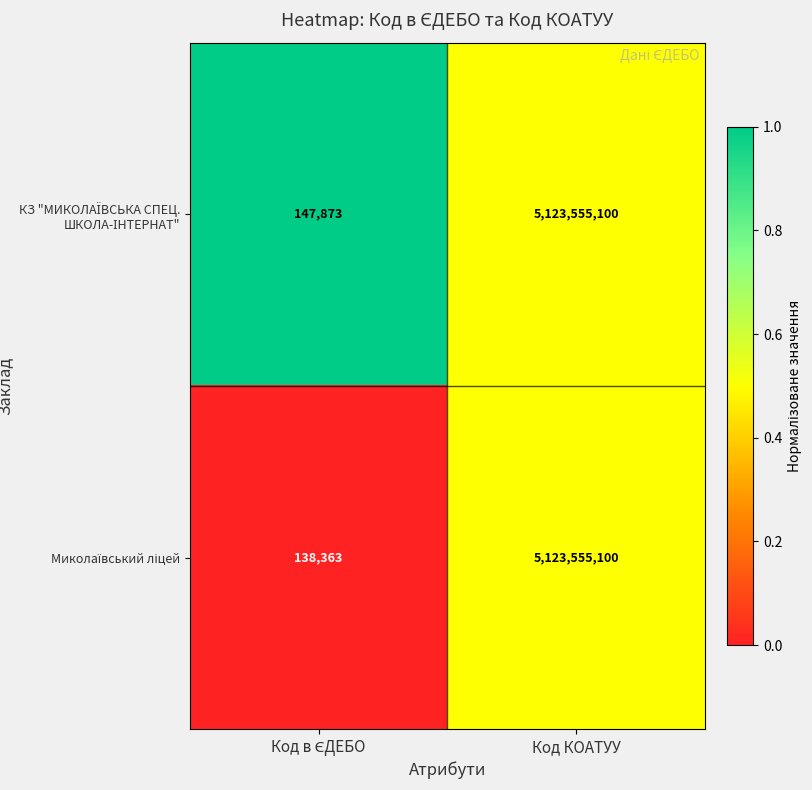

What is the total value across all series at Код КОАТУУ?

10247110200